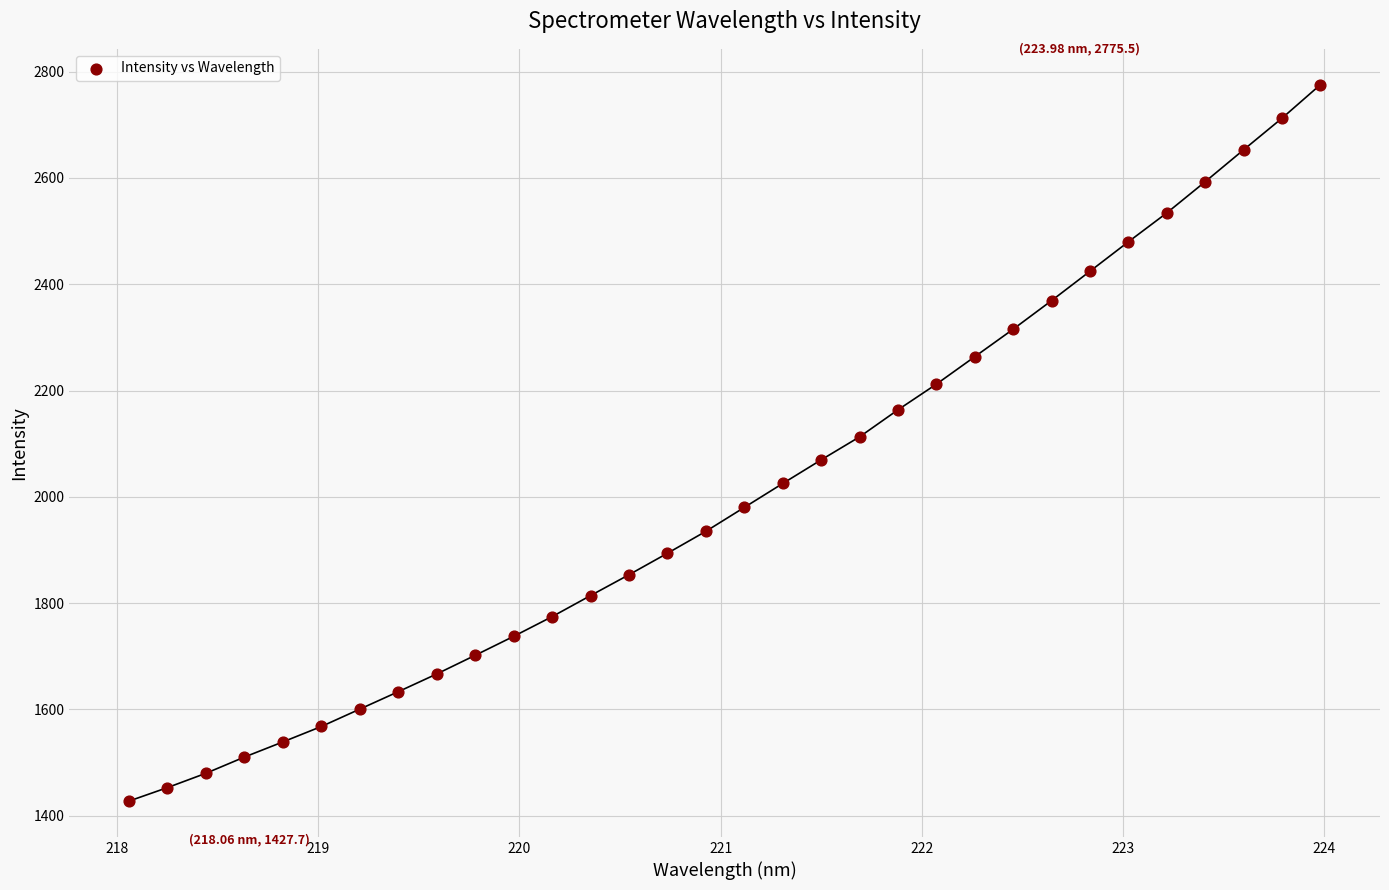

What is the range of Y values (max minus min)?

1347.8